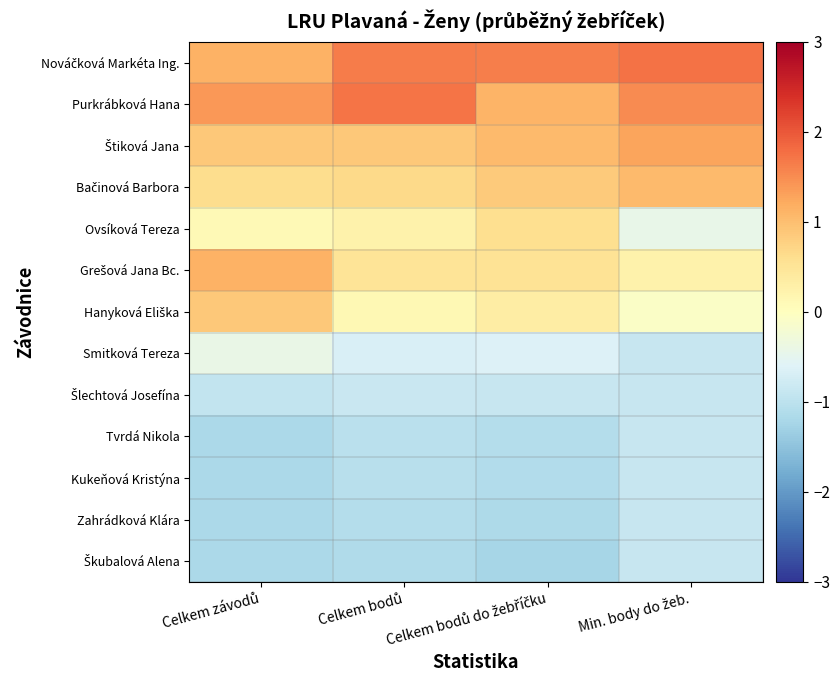

Which series has the largest total across all categories?

Nováčková Markéta Ing.